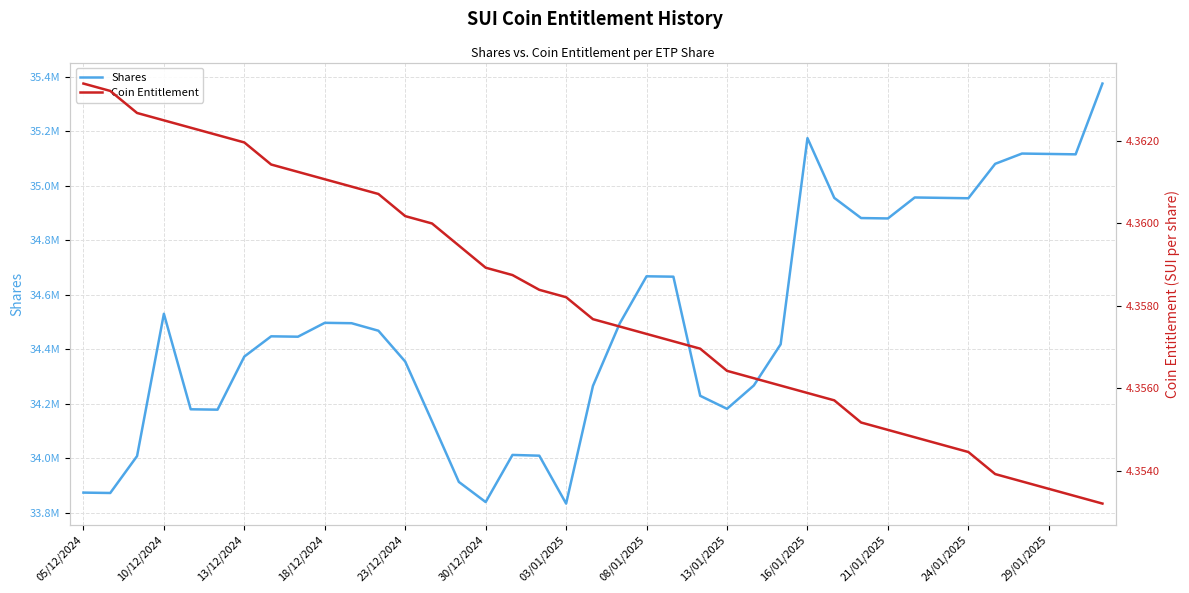

List the series in order of their peak value, highest first.

Shares, Coin Entitlement